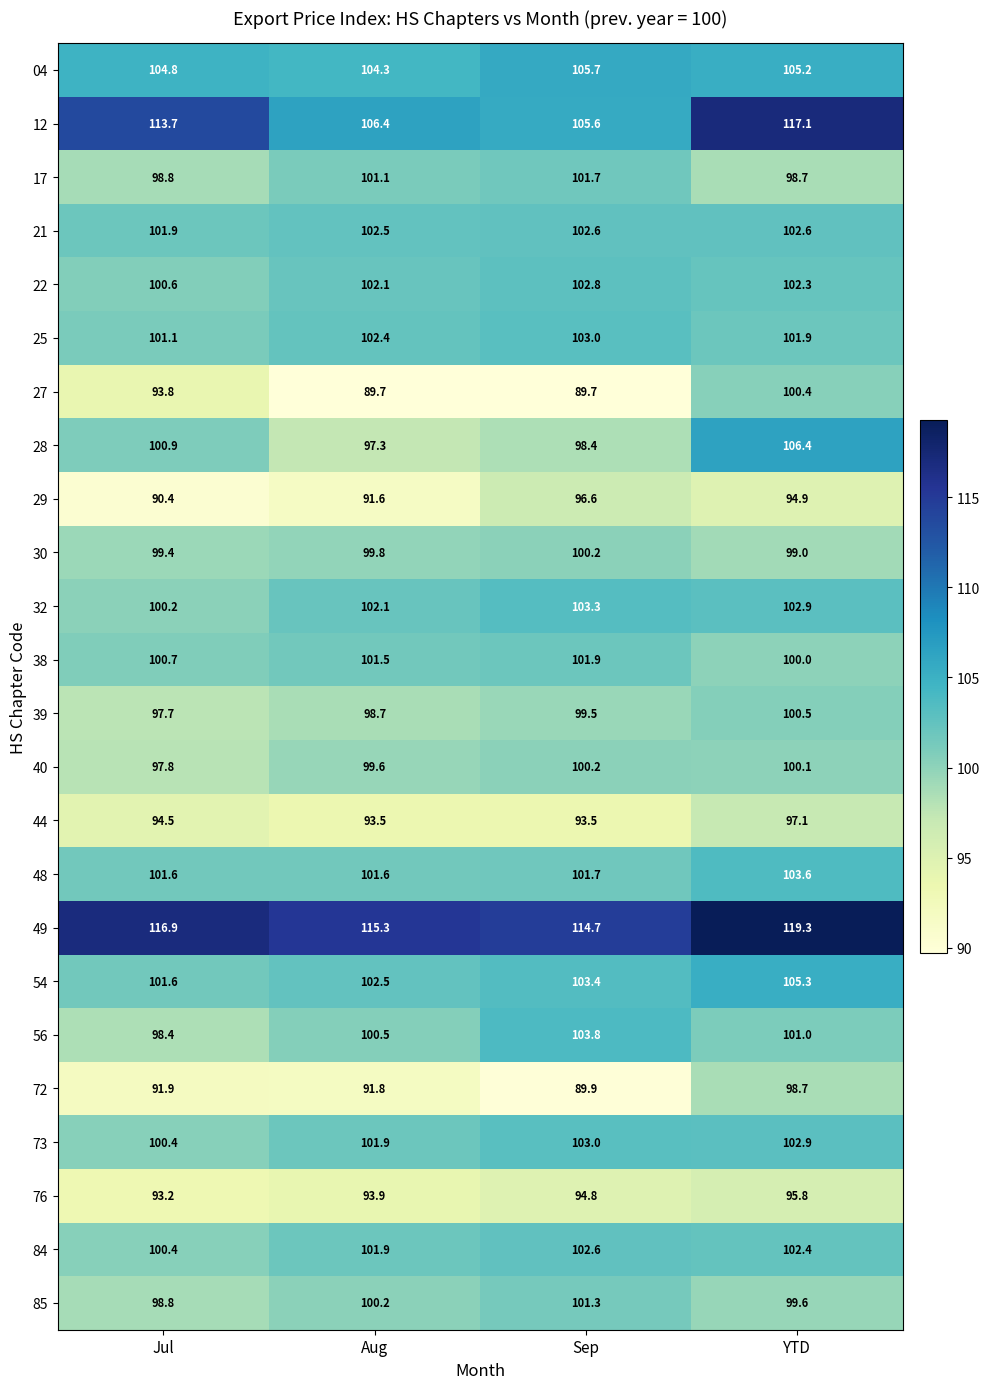

List the labels in order of 04 value, smallest first.

Aug, Jul, YTD, Sep